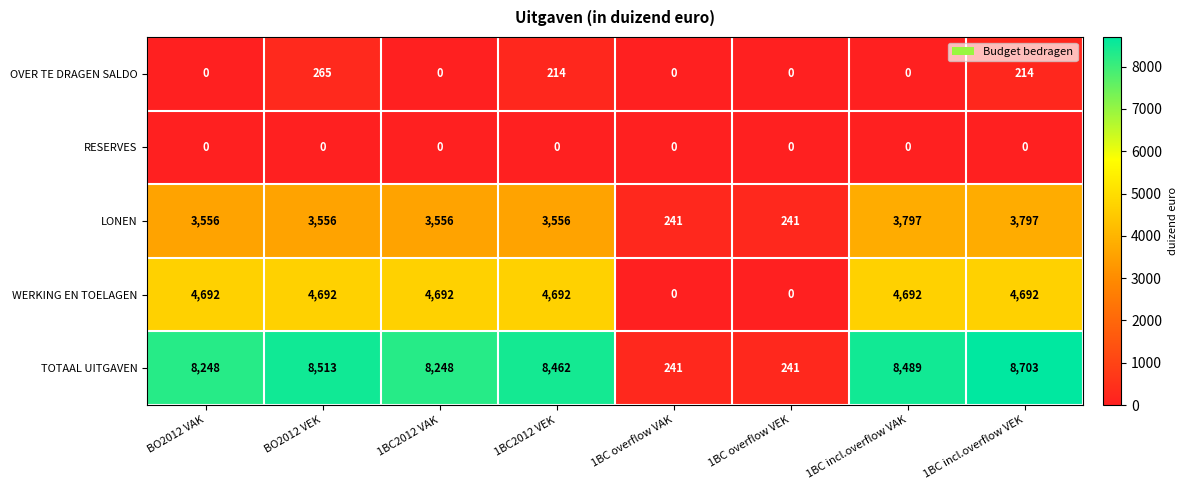

What is the difference between the highest and lowest values at 1BC incl.overflow VEK?

8703